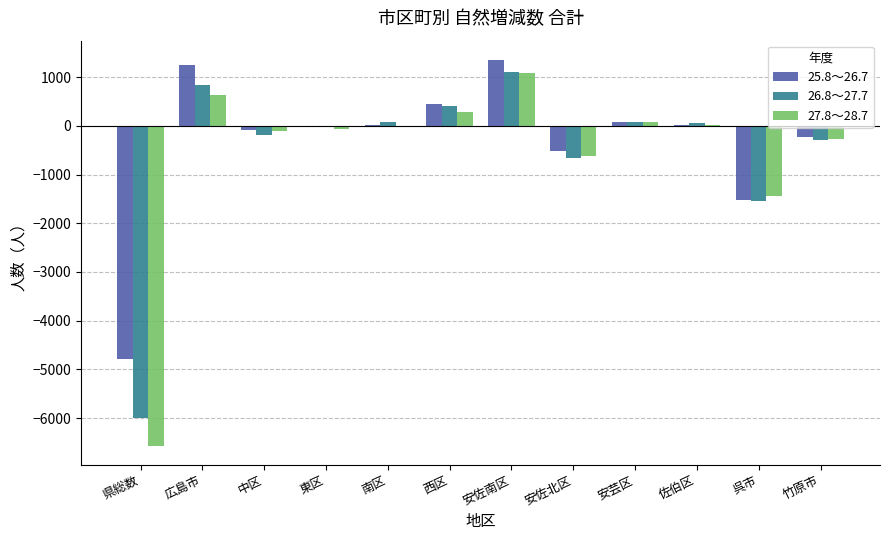

At which category is the sum across all series the highest?

安佐南区